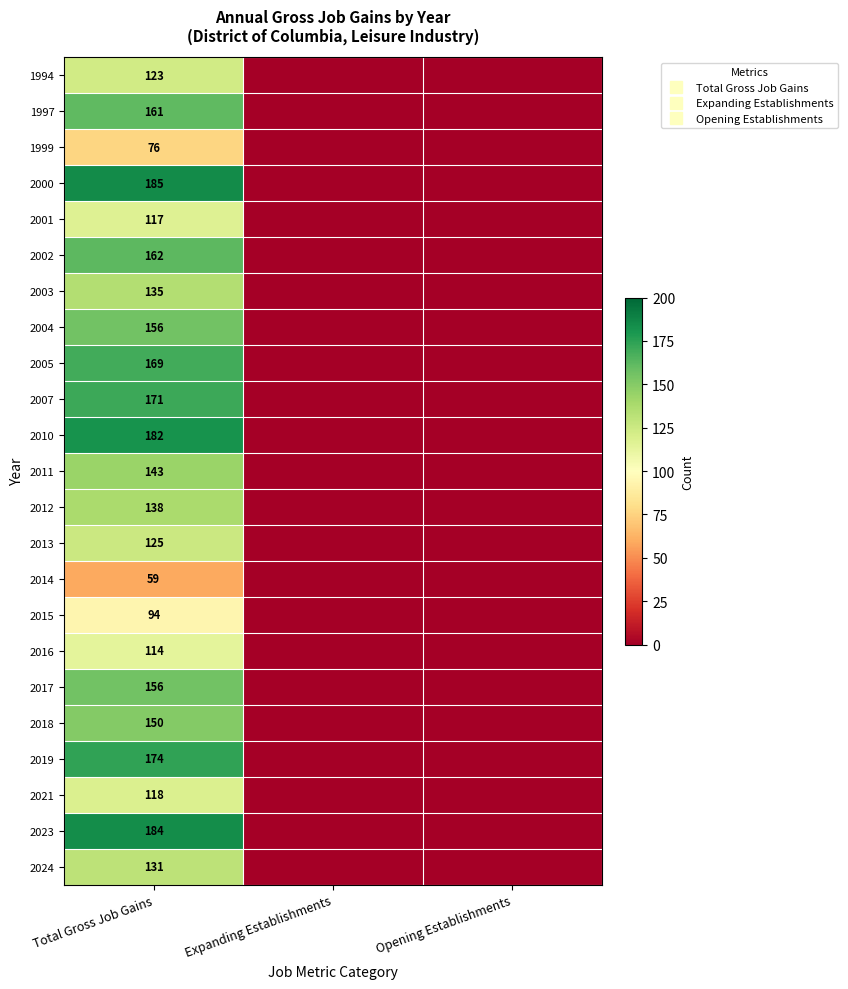

Which series changed the most between Total Gross Job Gains and Expanding Establishments?

2000